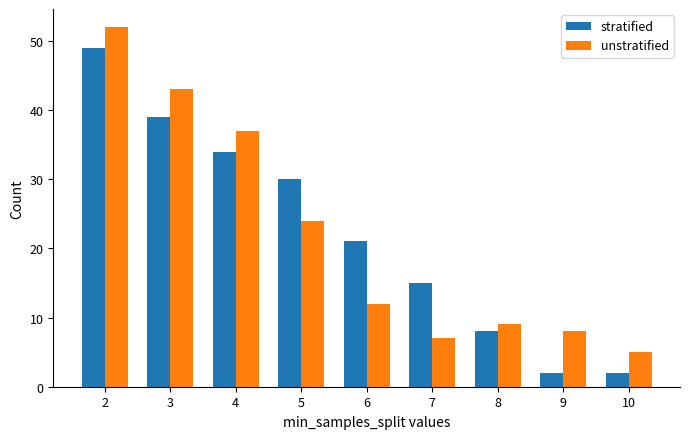

List the series in order of their peak value, lowest first.

stratified, unstratified